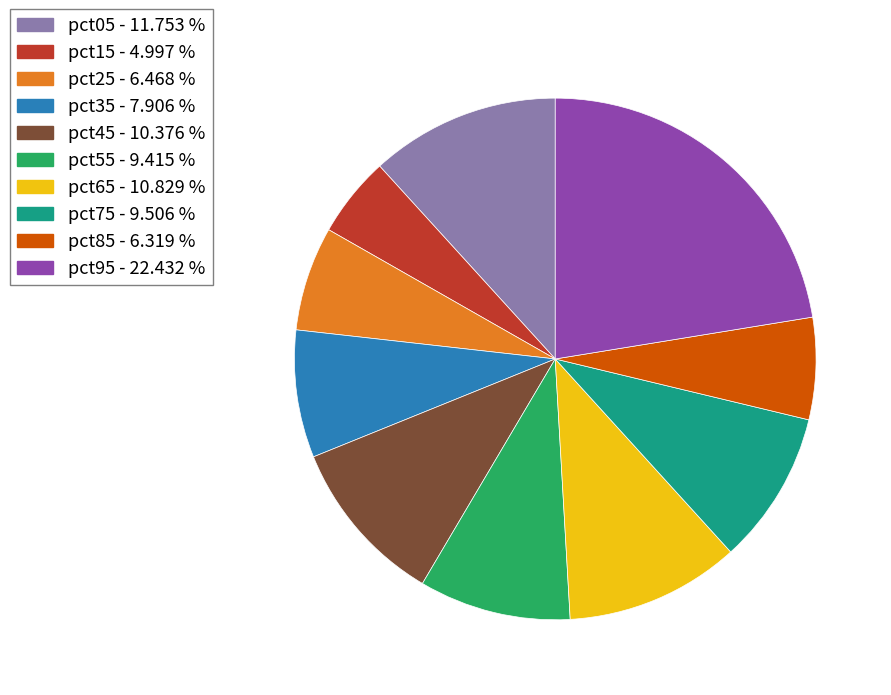

Which slice is the largest?

pct95